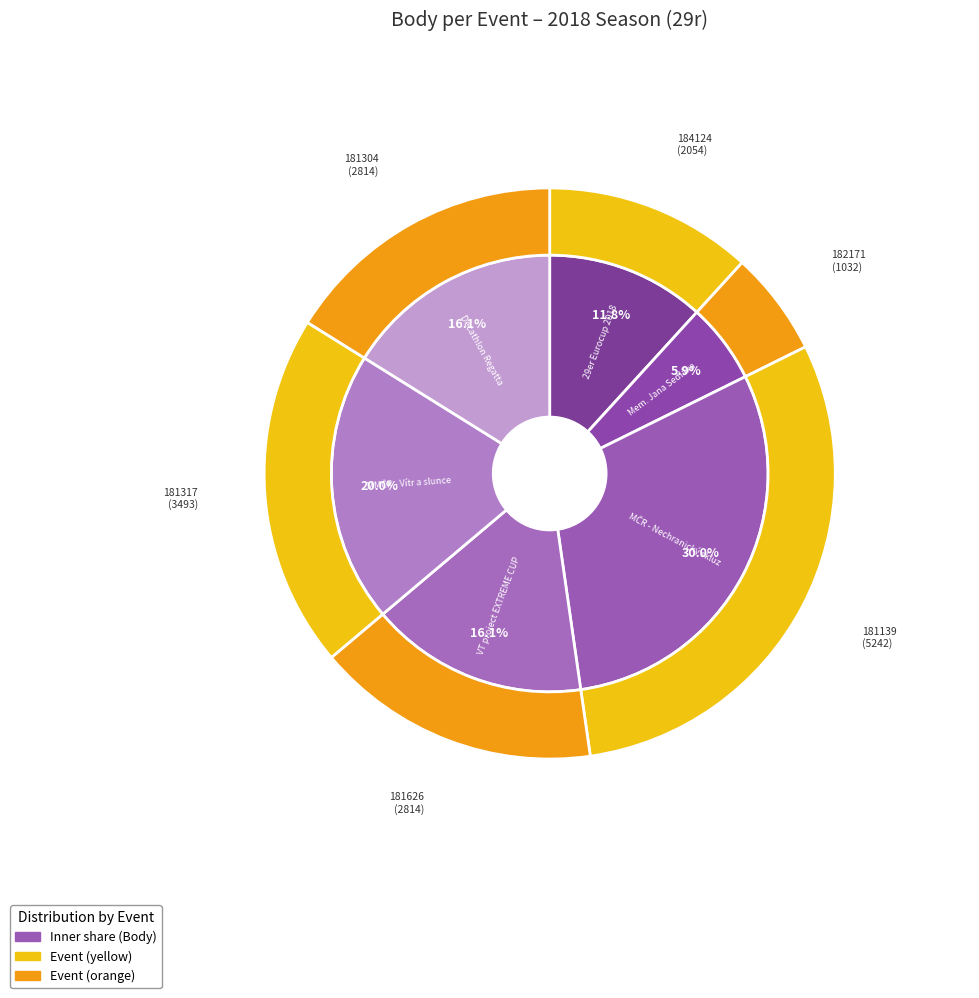

Does any single category account for the majority?

No